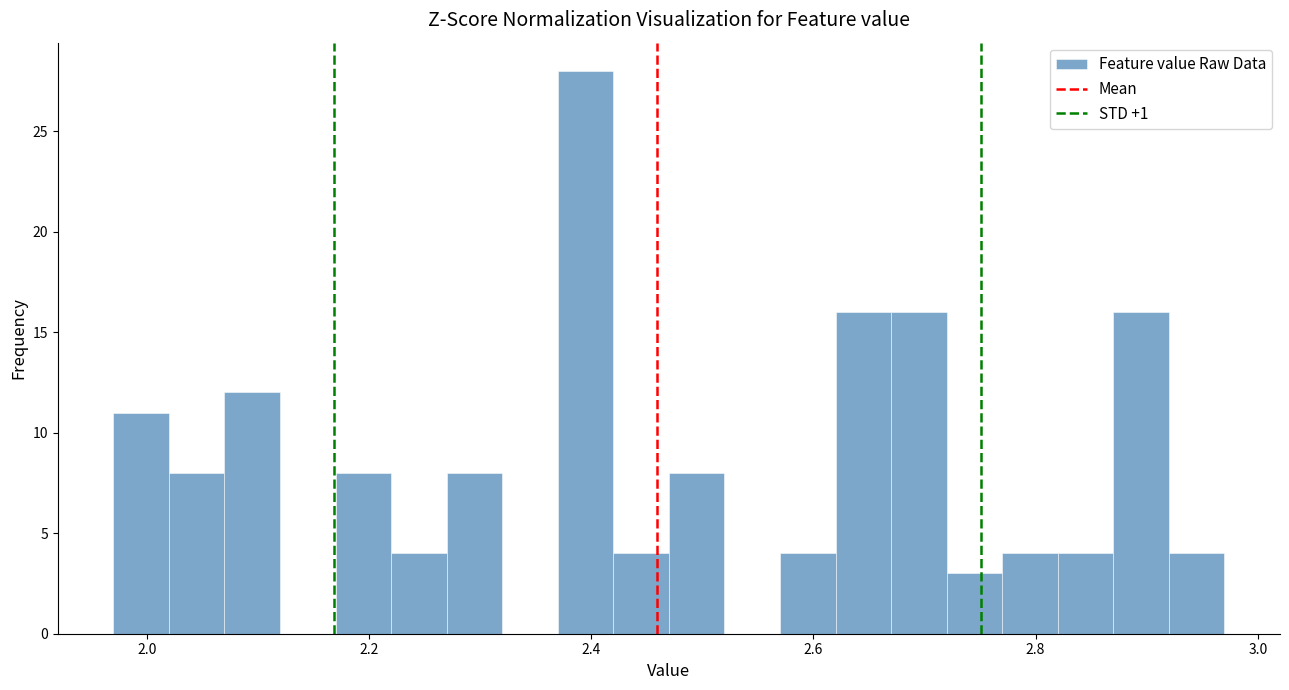

Around what value on the x-axis is the tallest bar? Give the approximate position of its centre, as read against the axis.

2.40